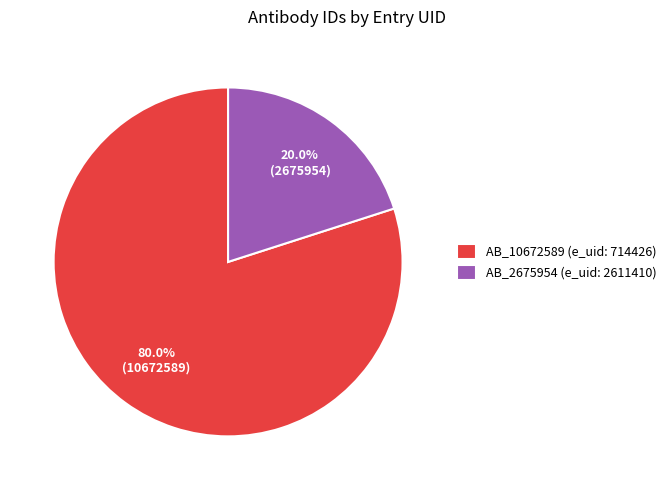

Rank the categories by value from highest to lowest.

AB_10672589 (e_uid: 714426), AB_2675954 (e_uid: 2611410)